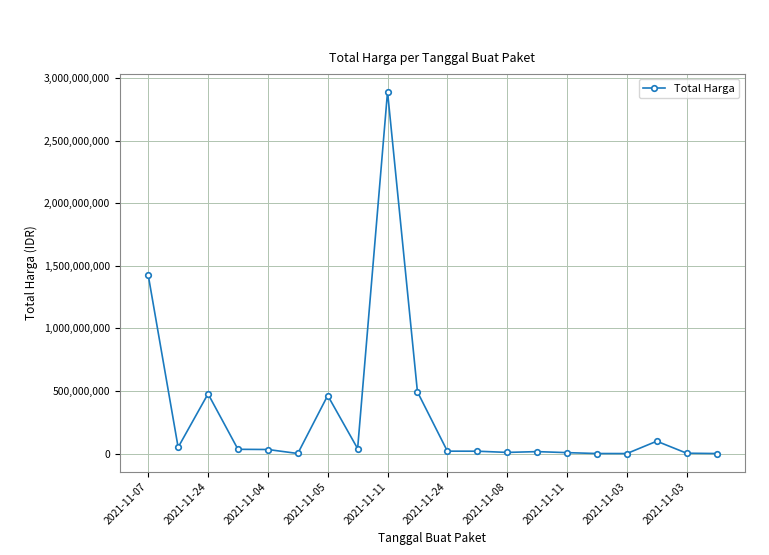

What is the difference between the second highest and second lowest values?

1425602900